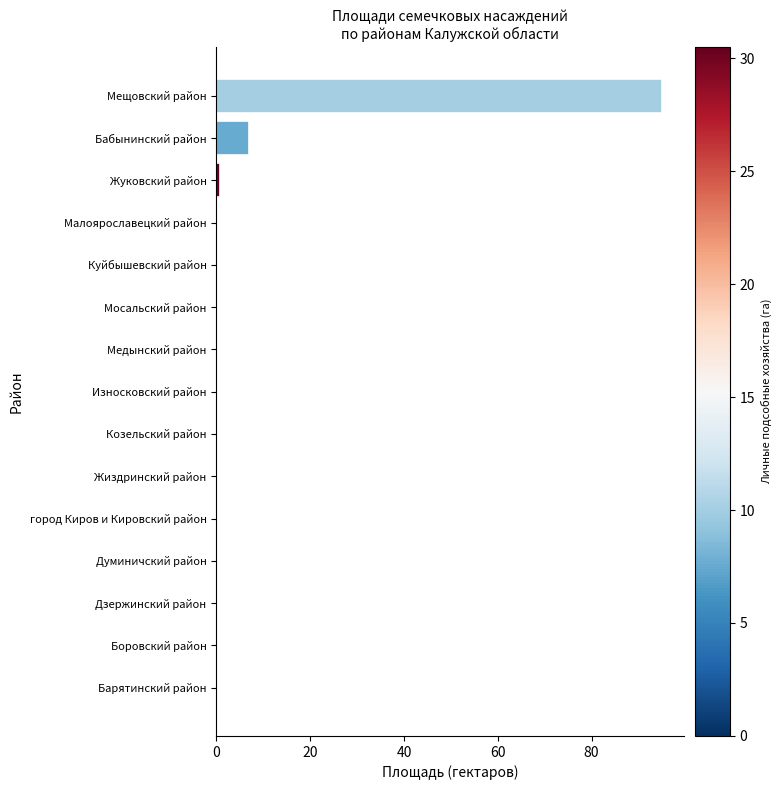

What is the change in value from Дзержинский район to Мещовский район?

+95.0